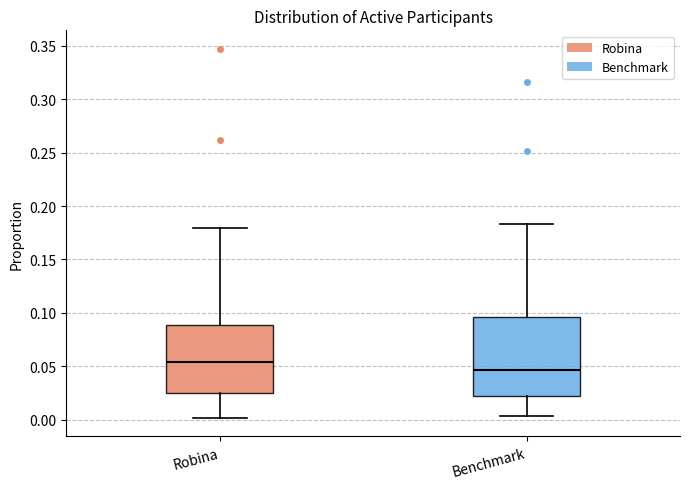

Comparing the boxes themselves (not the whiskers), which one is the tallest?

Benchmark